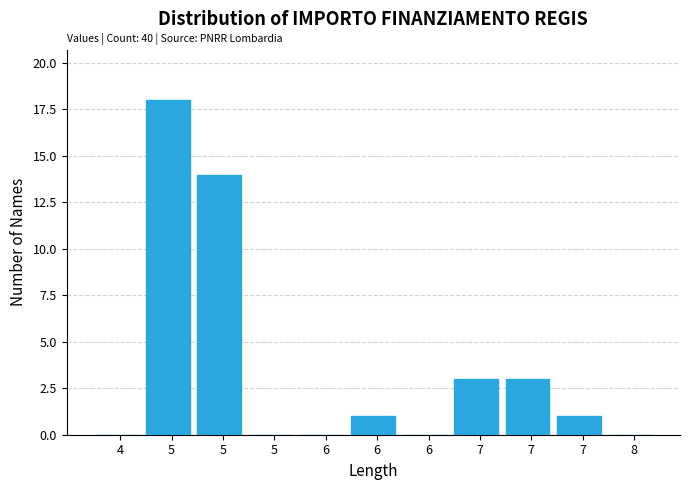

Are the bars horizontal?

No